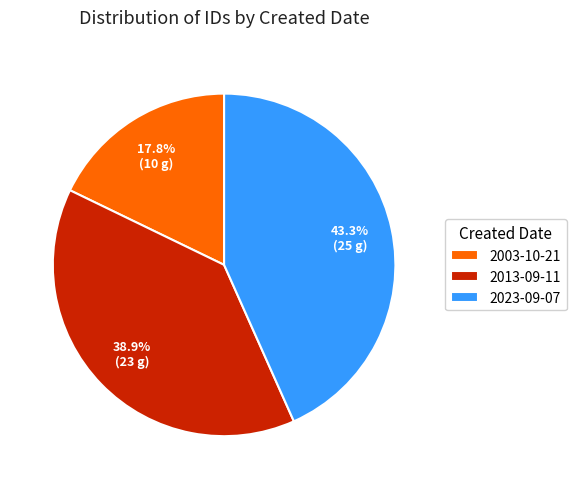

The 2023-09-07 slice represents 31% of the pie. True or false?

False